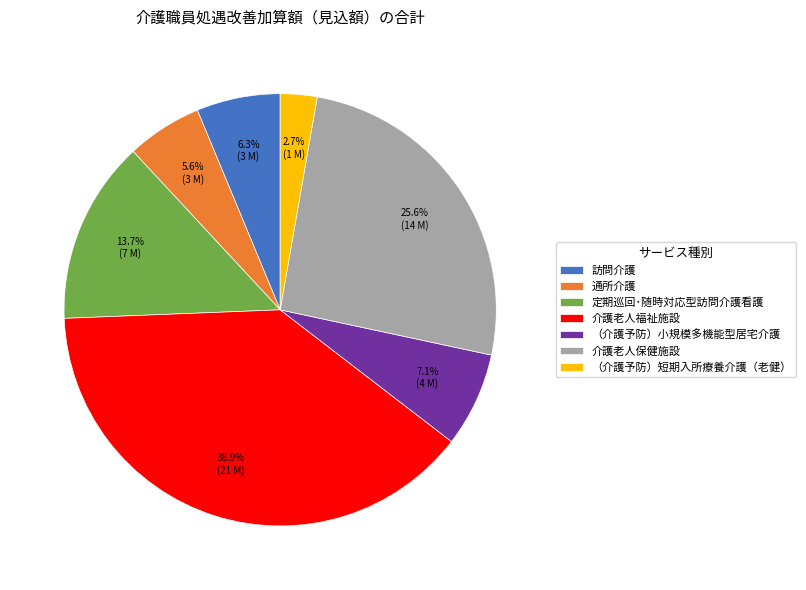

Does 定期巡回･随時対応型訪問介護看護 account for over 50% of the chart?

No